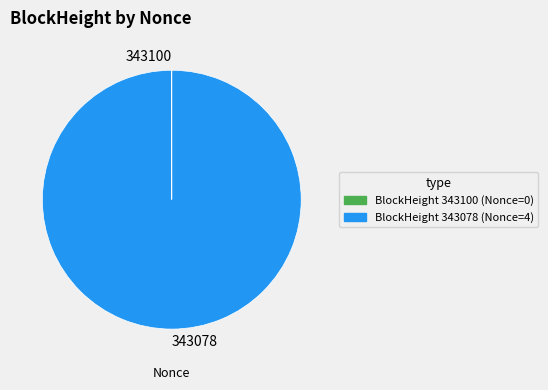

Is there a majority slice in this chart?

Yes